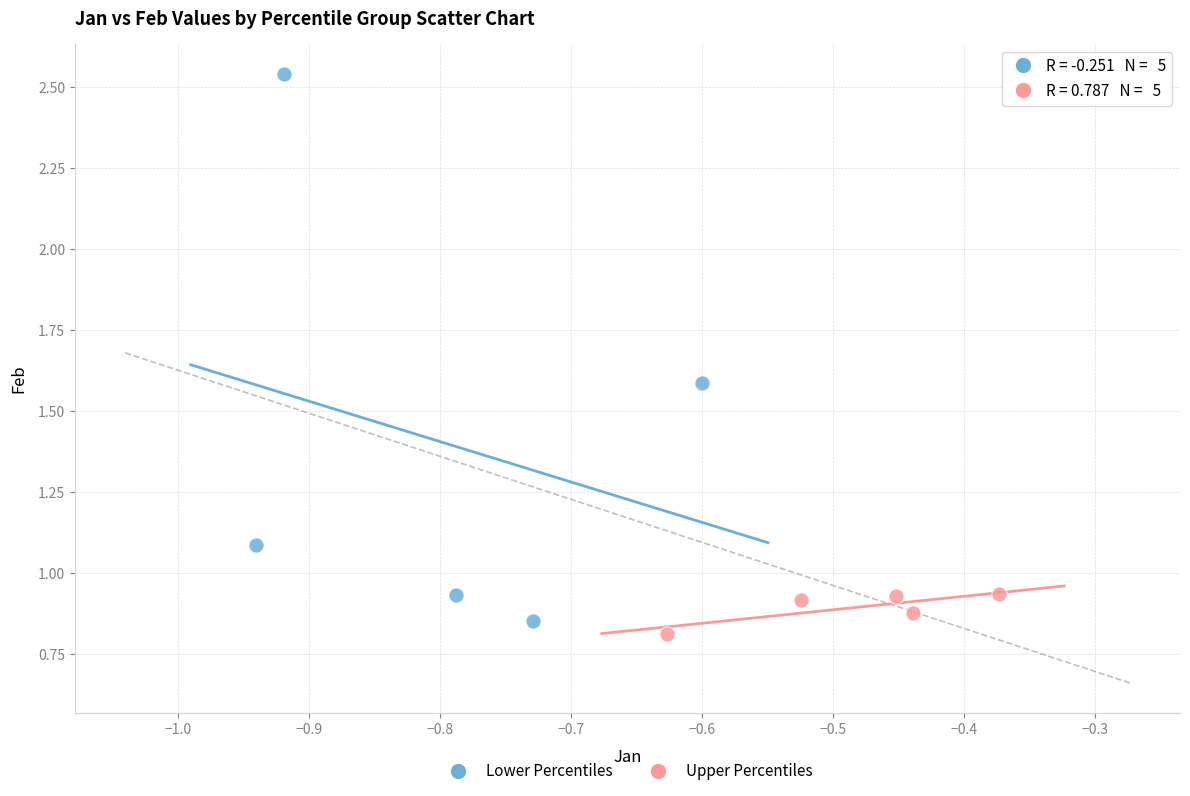

Which series has the largest Y range (max minus min)?

Lower Percentiles